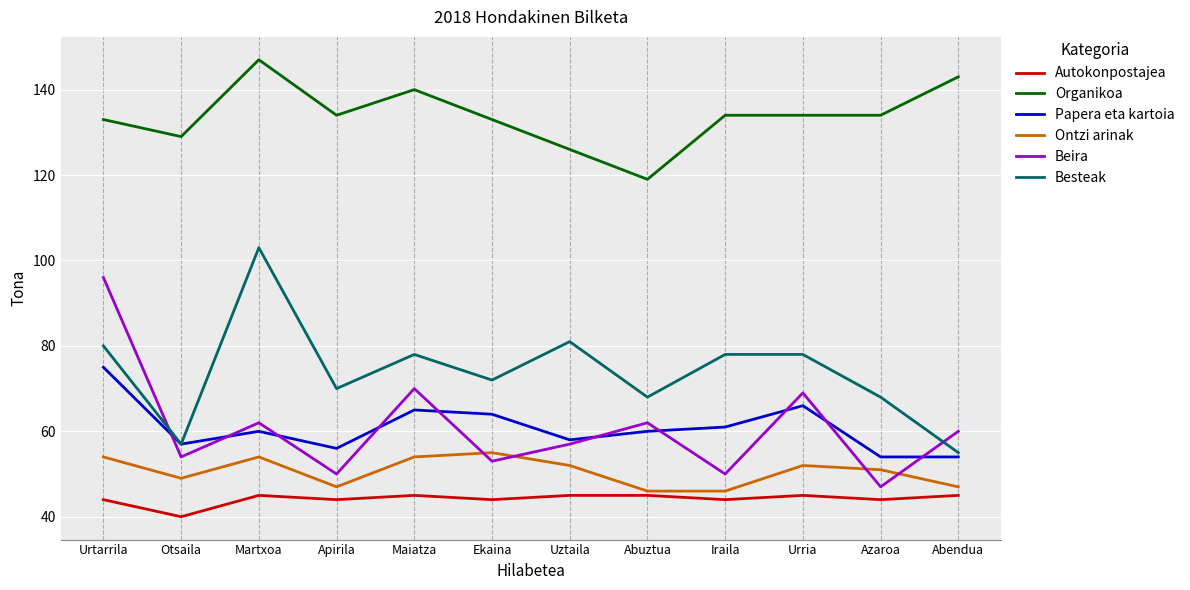

Reading right to left, extract all data points from this chart.

Autokonpostajea: Abendua=45	Azaroa=44	Urria=45	Iraila=44	Abuztua=45	Uztaila=45	Ekaina=44	Maiatza=45	Apirila=44	Martxoa=45	Otsaila=40	Urtarrila=44
Organikoa: Abendua=143	Azaroa=134	Urria=134	Iraila=134	Abuztua=119	Uztaila=126	Ekaina=133	Maiatza=140	Apirila=134	Martxoa=147	Otsaila=129	Urtarrila=133
Papera eta kartoia: Abendua=54	Azaroa=54	Urria=66	Iraila=61	Abuztua=60	Uztaila=58	Ekaina=64	Maiatza=65	Apirila=56	Martxoa=60	Otsaila=57	Urtarrila=75
Ontzi arinak: Abendua=47	Azaroa=51	Urria=52	Iraila=46	Abuztua=46	Uztaila=52	Ekaina=55	Maiatza=54	Apirila=47	Martxoa=54	Otsaila=49	Urtarrila=54
Beira: Abendua=60	Azaroa=47	Urria=69	Iraila=50	Abuztua=62	Uztaila=57	Ekaina=53	Maiatza=70	Apirila=50	Martxoa=62	Otsaila=54	Urtarrila=96
Besteak: Abendua=55	Azaroa=68	Urria=78	Iraila=78	Abuztua=68	Uztaila=81	Ekaina=72	Maiatza=78	Apirila=70	Martxoa=103	Otsaila=57	Urtarrila=80